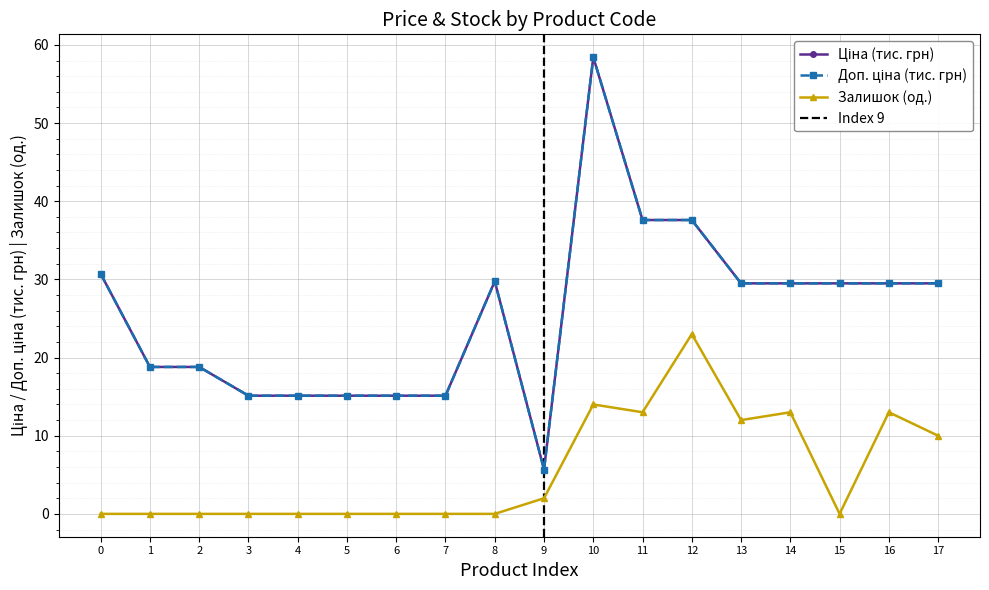

Reading left to right, list all the values displayed in this chart.

Ціна: 30.7	18.8	18.8	15.1	15.1	15.1	15.1	15.1	29.7	5.7	58.4	37.6	37.6	29.5	29.5	29.5	29.5	29.5
Доп. ціна: 30.7	18.8	18.8	15.1	15.1	15.1	15.1	15.1	29.7	5.7	58.4	37.6	37.6	29.5	29.5	29.5	29.5	29.5
Залишок: 0.0	0.0	0.0	0.0	0.0	0.0	0.0	0.0	0.0	2.0	14.0	13.0	23.0	12.0	13.0	0.0	13.0	10.0